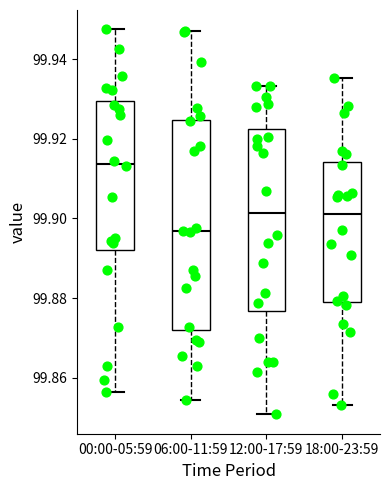

Where does the median line of the box for 06:00-11:59 sit on the y-axis? The values are not printed on the chart, so give them approximately, as read against the axis.

99.896